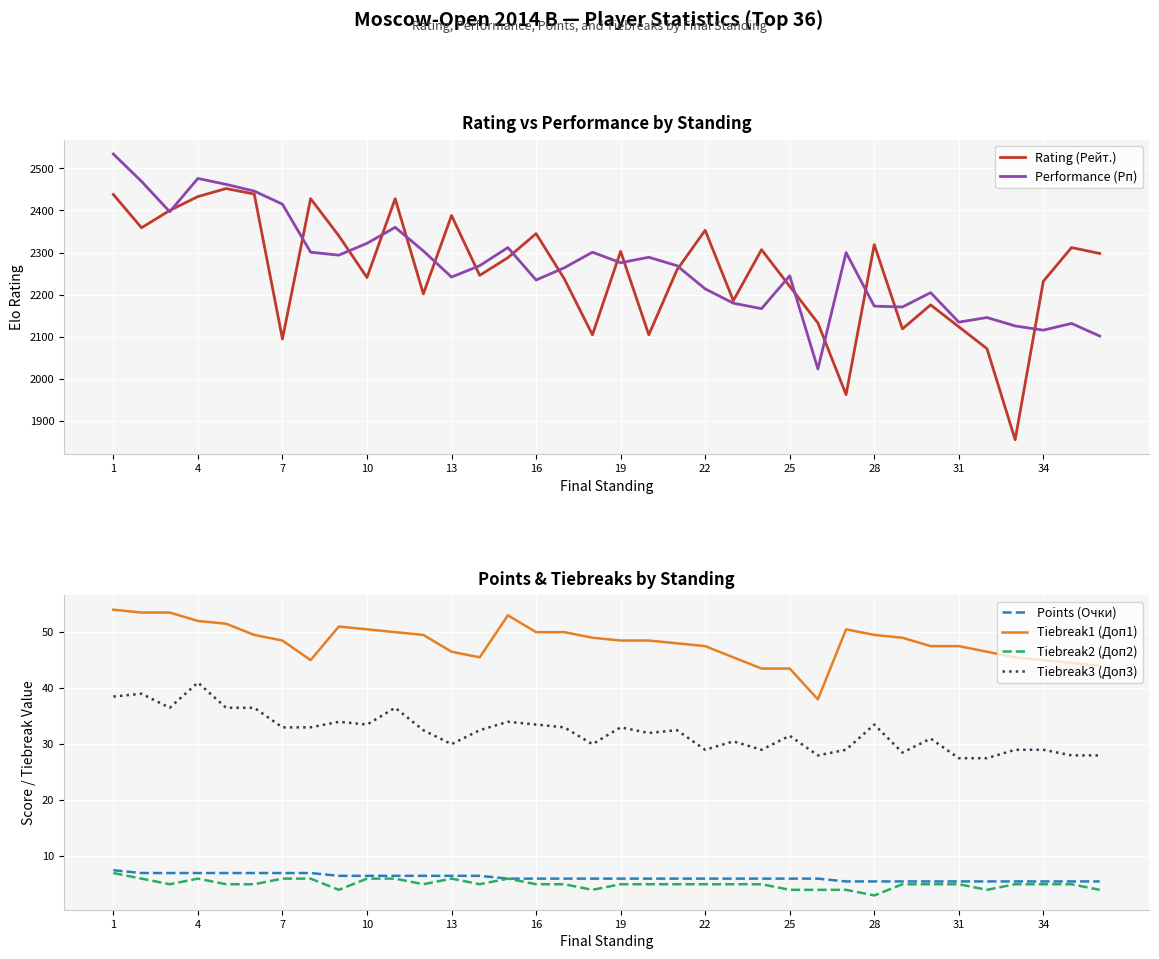

What is the average value of the Tiebreak2 (Доп2) series?

5.0